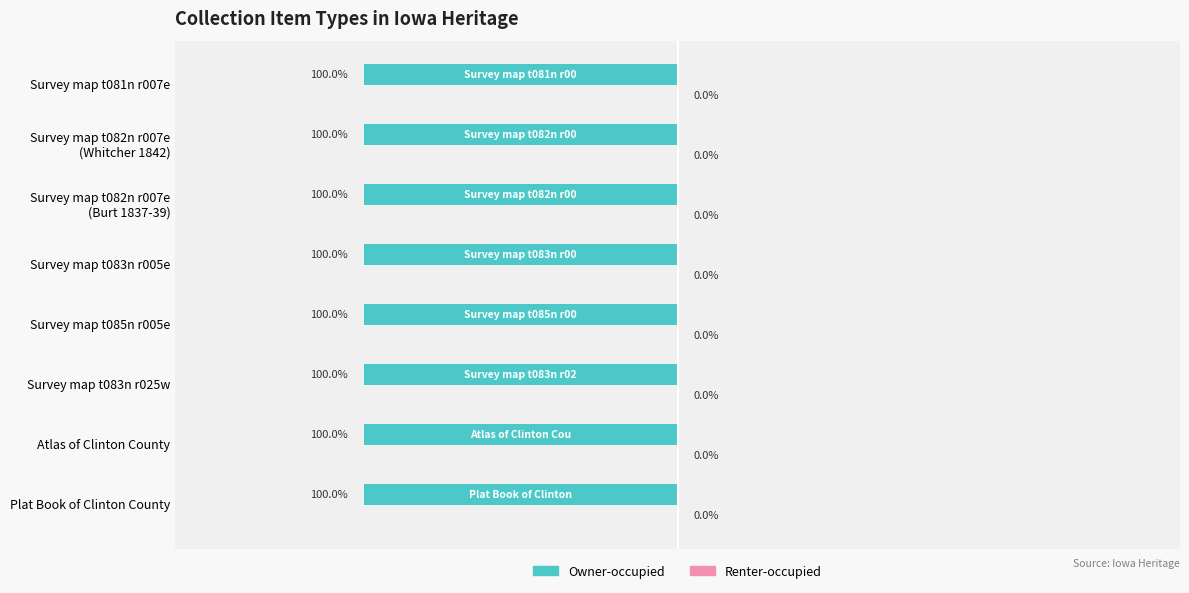

Which series has the widest spread of values?

Owner-occupied